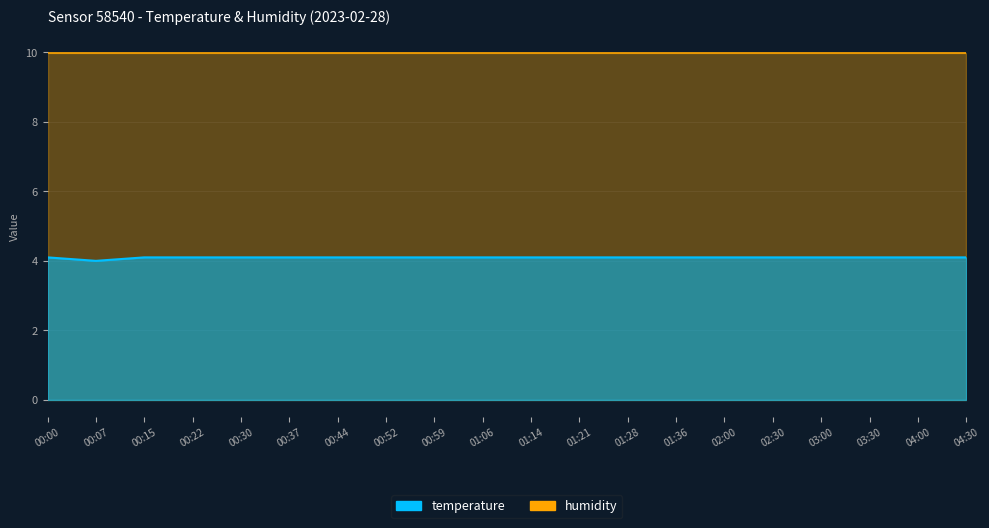

What is the difference between the maximum and minimum values?

0.1